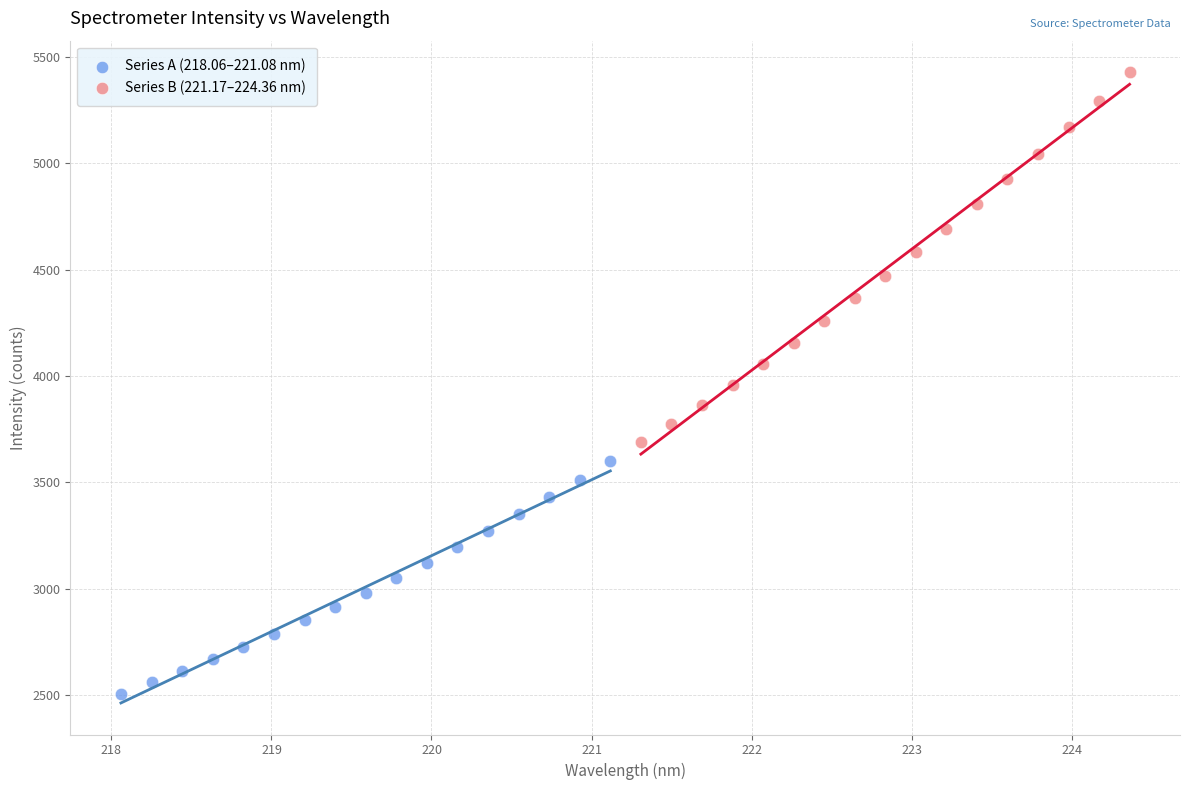

Which series contains the highest Y value?

Series B (221.17–224.36 nm)